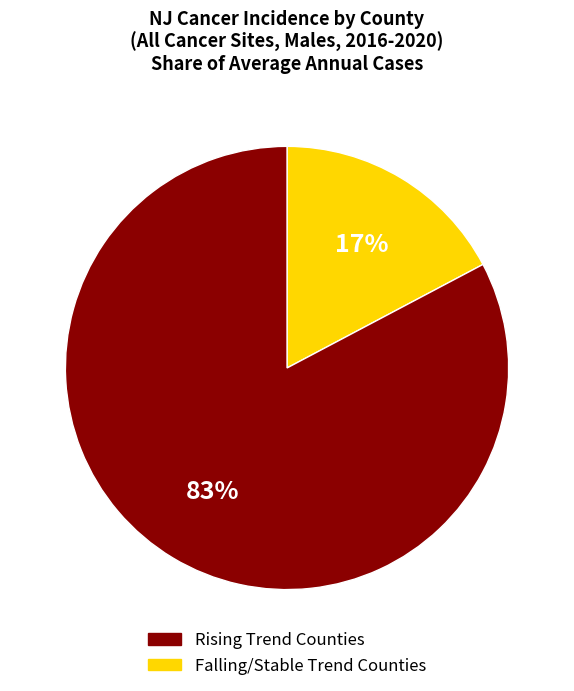

To the nearest percent, what is the average slice percentage?

50%